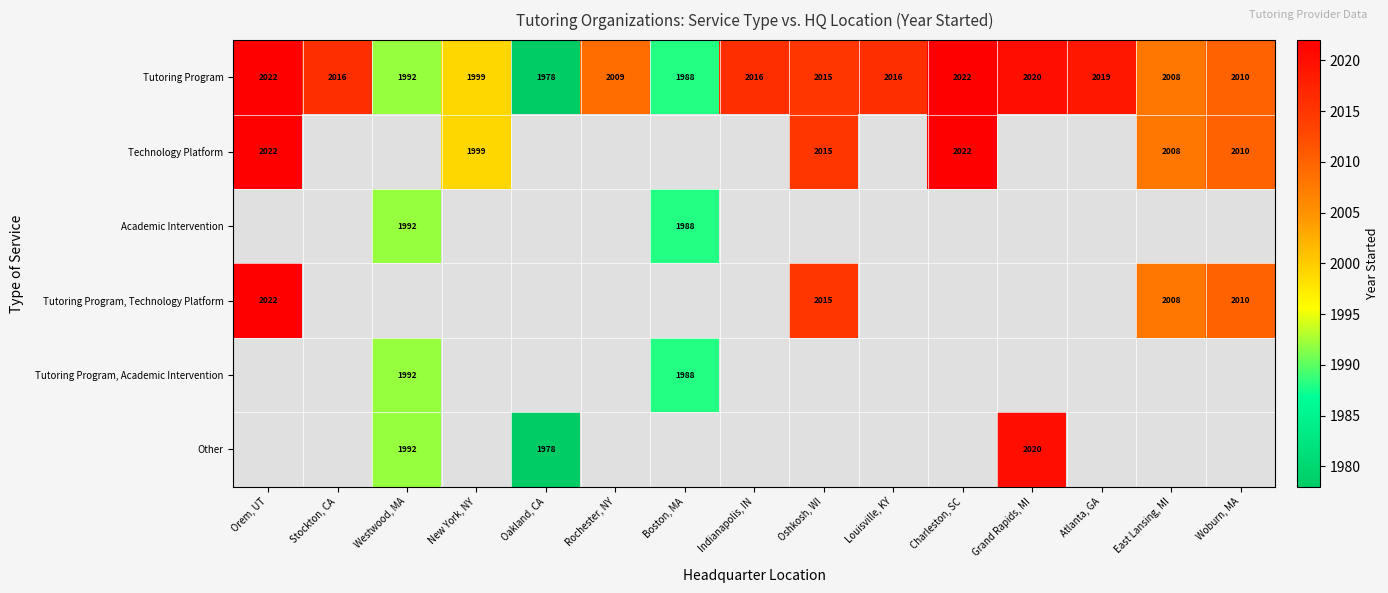

True or false: Tutoring Program has a value of 413 at Orem, UT.

False